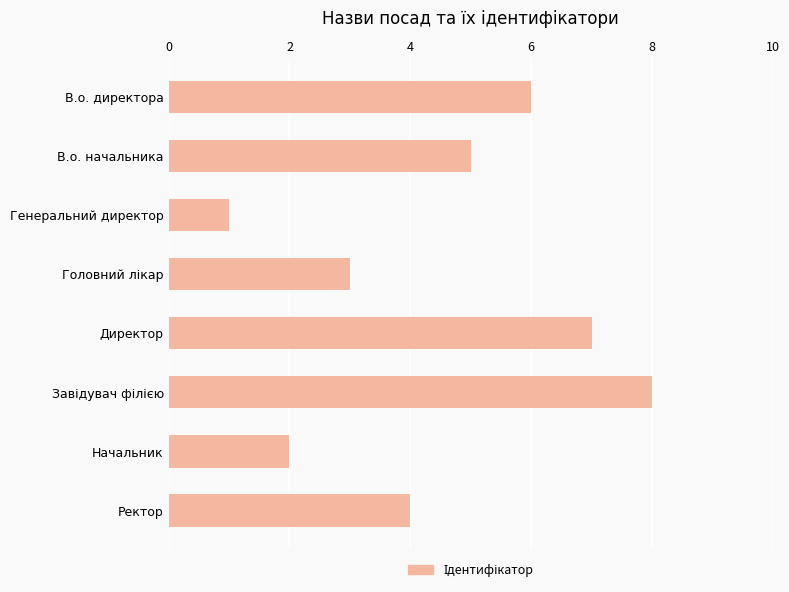

Approximately how many times larger is the value at Ректор compared to В.о. начальника?

0.8